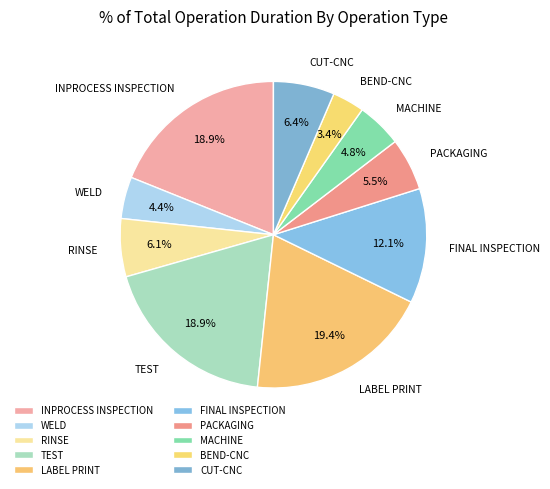

Does TEST represent more than half of the total?

No